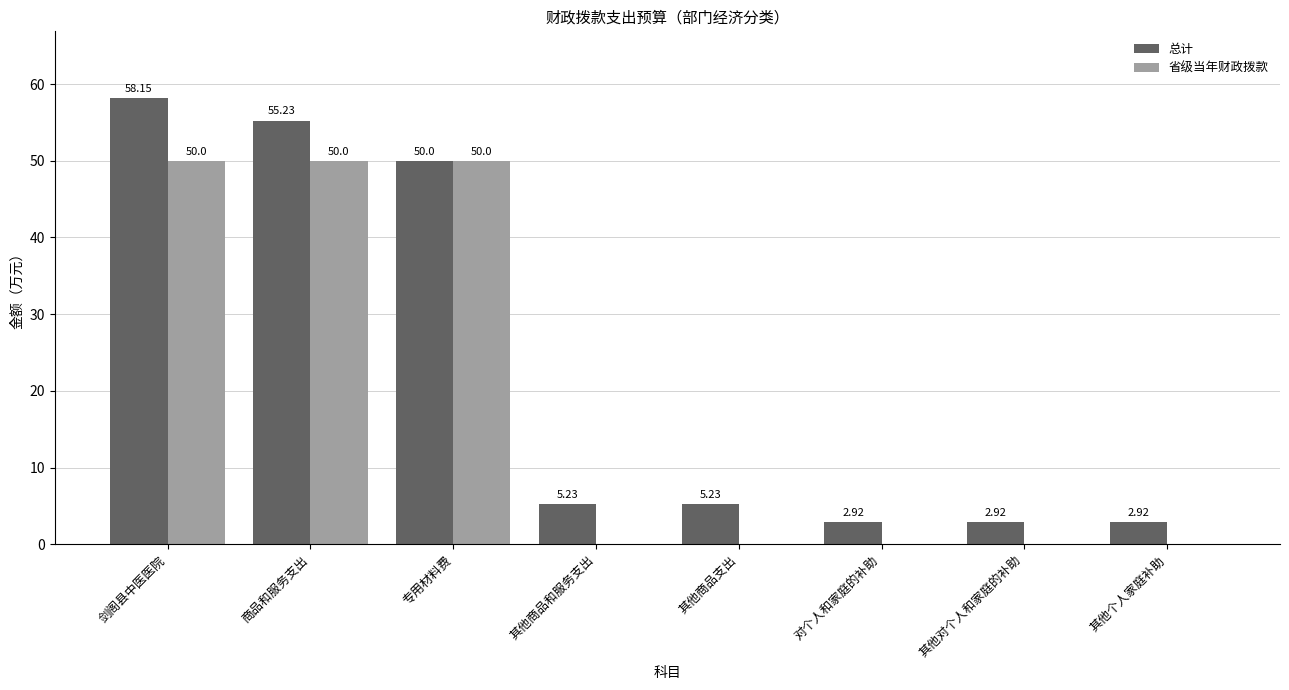

The 省级当年财政拨款 series shows 14.8 at 专用材料费. True or false?

False